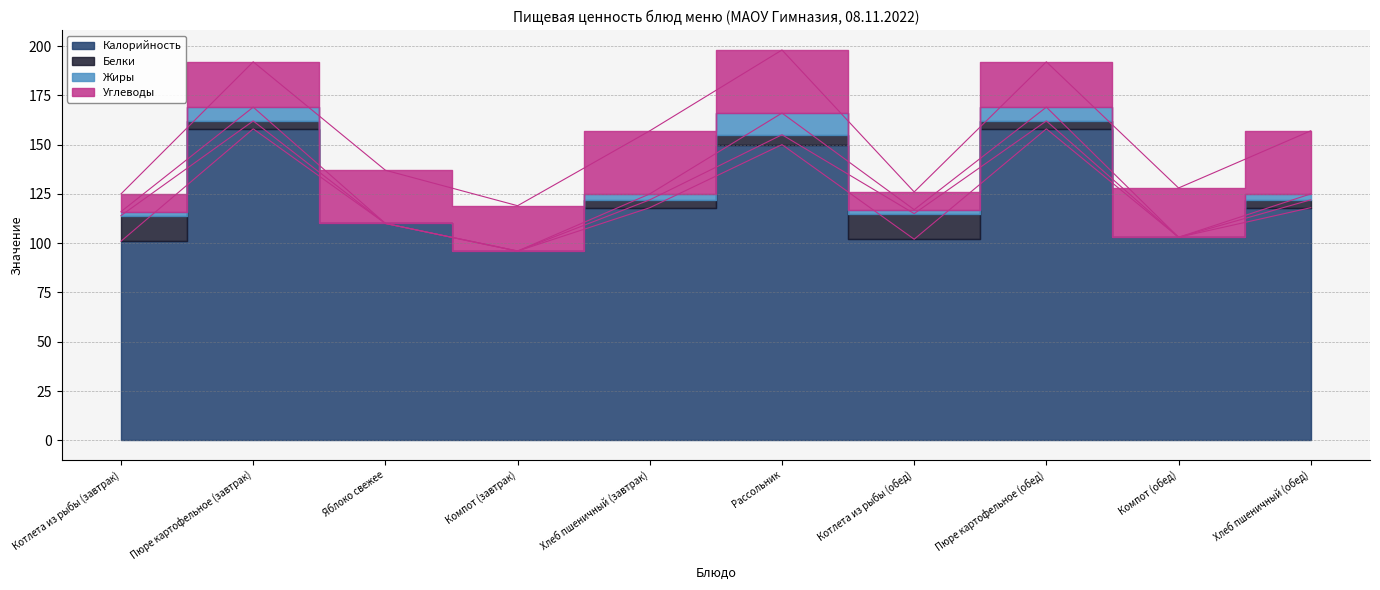

Where do Жиры and Белки first cross each other?

Котлета из рыбы (завтрак) and Пюре картофельное (завтрак)